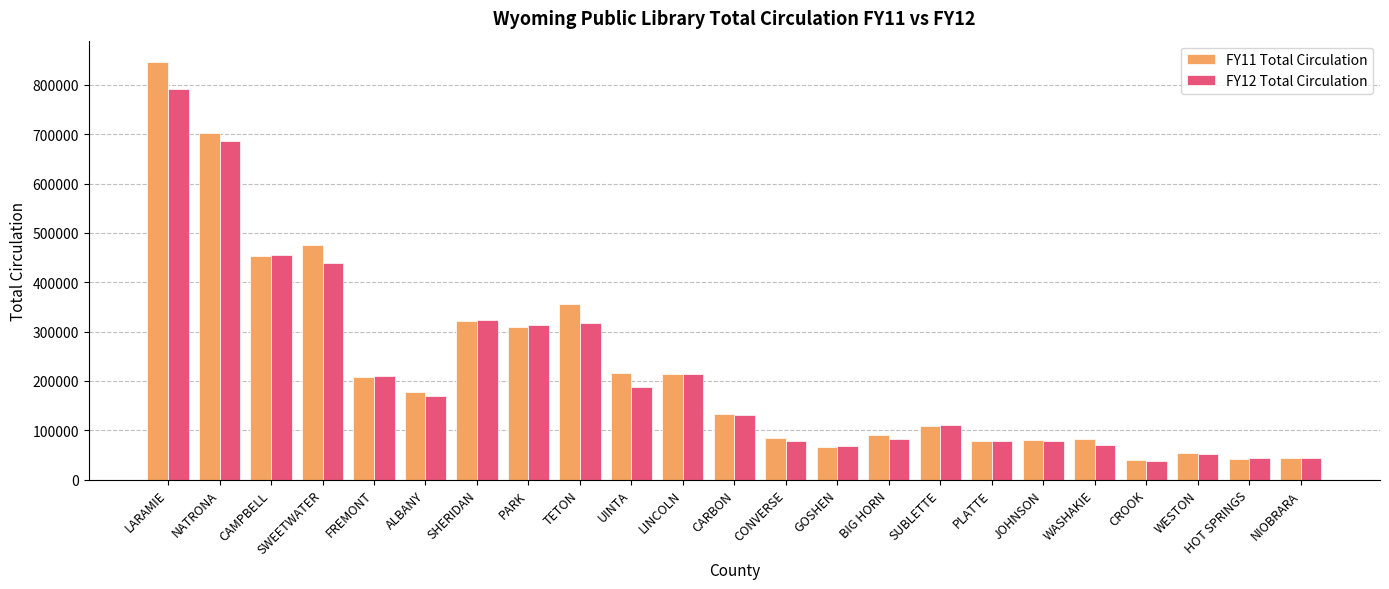

What is the sum of the FY12 Total Circulation values at NIOBRARA and GOSHEN?

112034